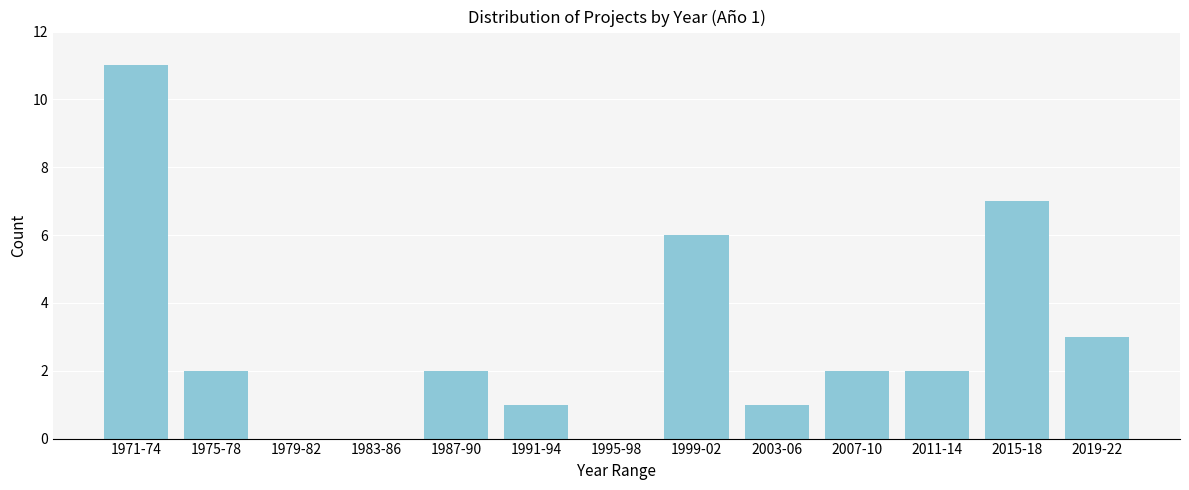

Reading left to right, what are all the values shown in this chart?

1971-74=11	1975-78=2	1979-82=0	1983-86=0	1987-90=2	1991-94=1	1995-98=0	1999-02=6	2003-06=1	2007-10=2	2011-14=2	2015-18=7	2019-22=3